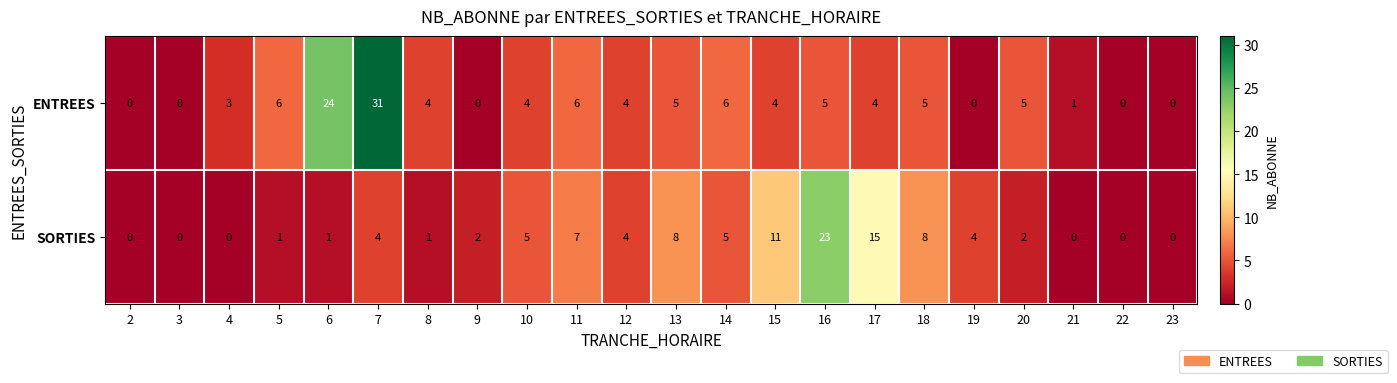

At which label is SORTIES closest to 11?

15